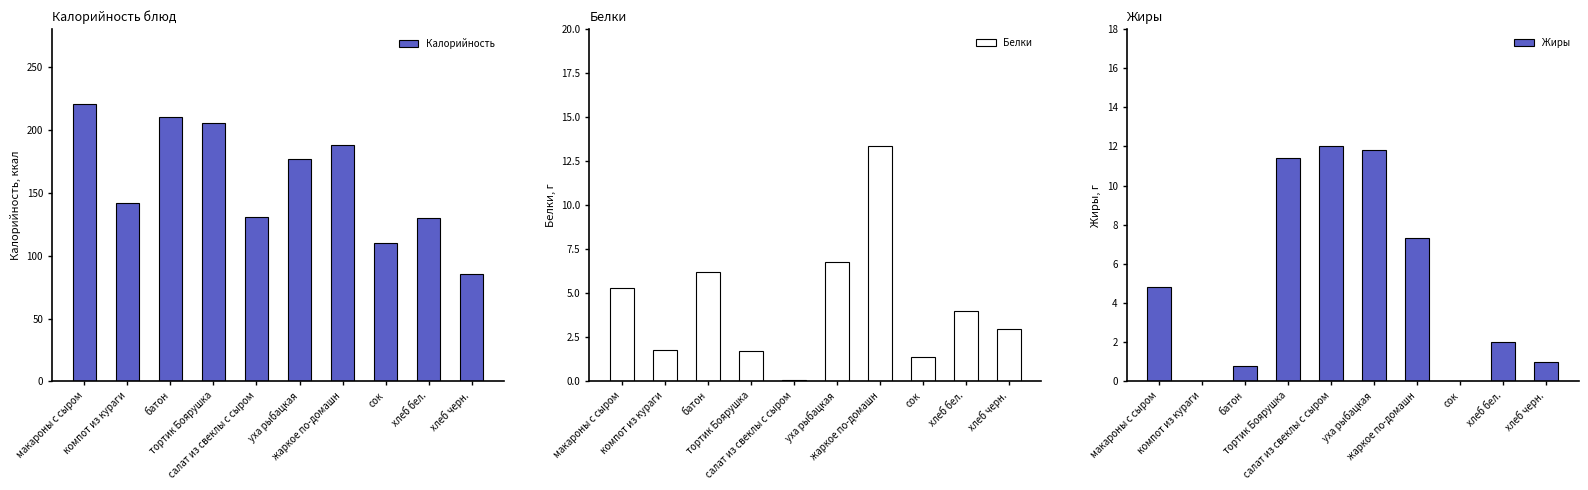

List the series in order of their peak value, highest first.

Калорийность, Белки, Жиры